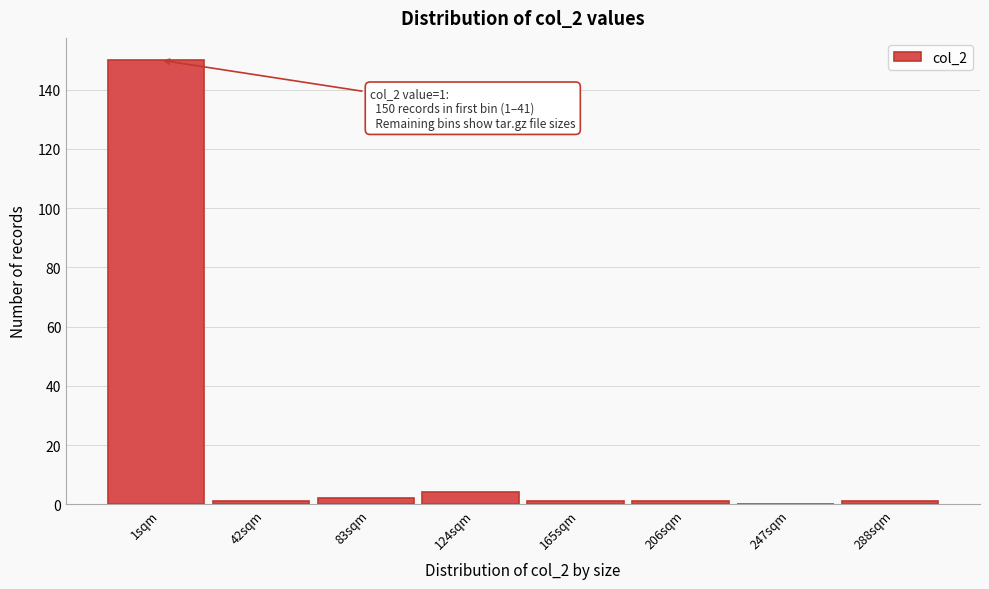

Reading left to right, what are all the values shown in this chart?

1sqm=150	42sqm=1	83sqm=2	124sqm=4	165sqm=1	206sqm=1	247sqm=0	288sqm=1